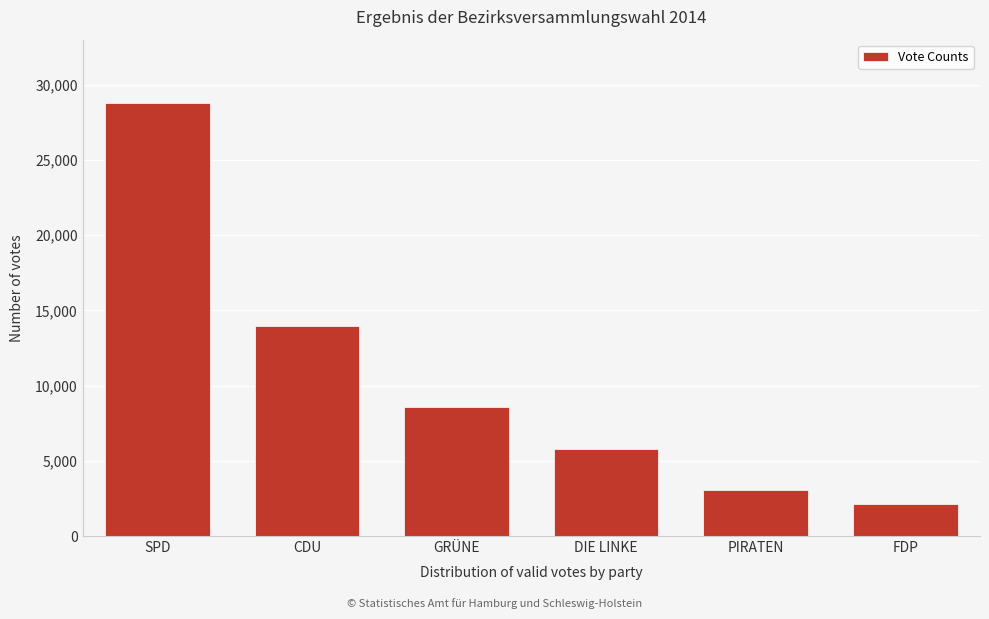

Reading left to right, what are all the values shown in this chart?

SPD=28781	CDU=13978	GRÜNE=8585	DIE LINKE=5755	PIRATEN=3078	FDP=2160